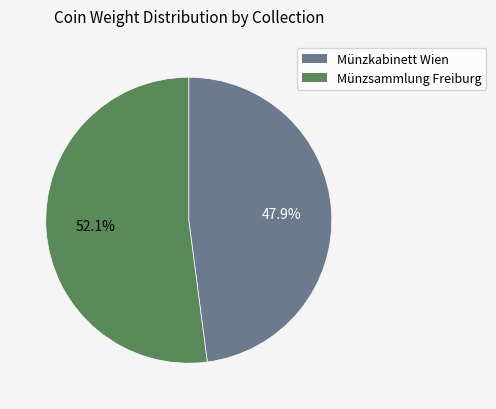

The Münzsammlung Freiburg slice represents 38% of the pie. True or false?

False